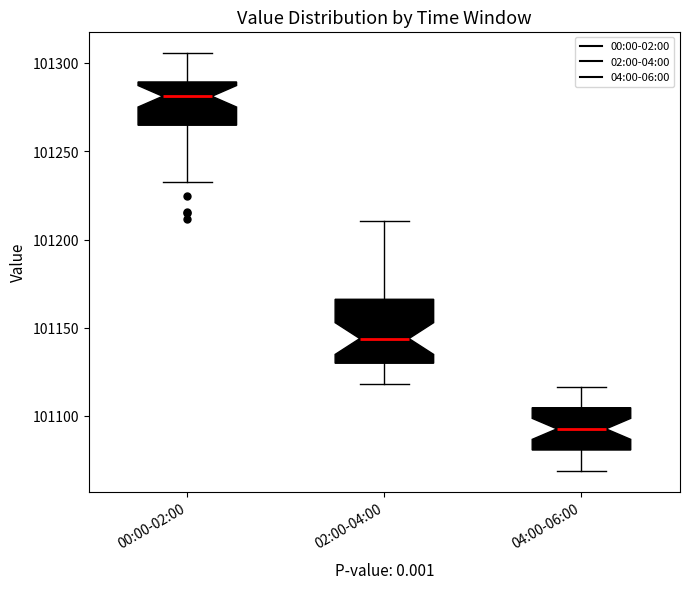

Which box's median line is the highest?

00:00-02:00